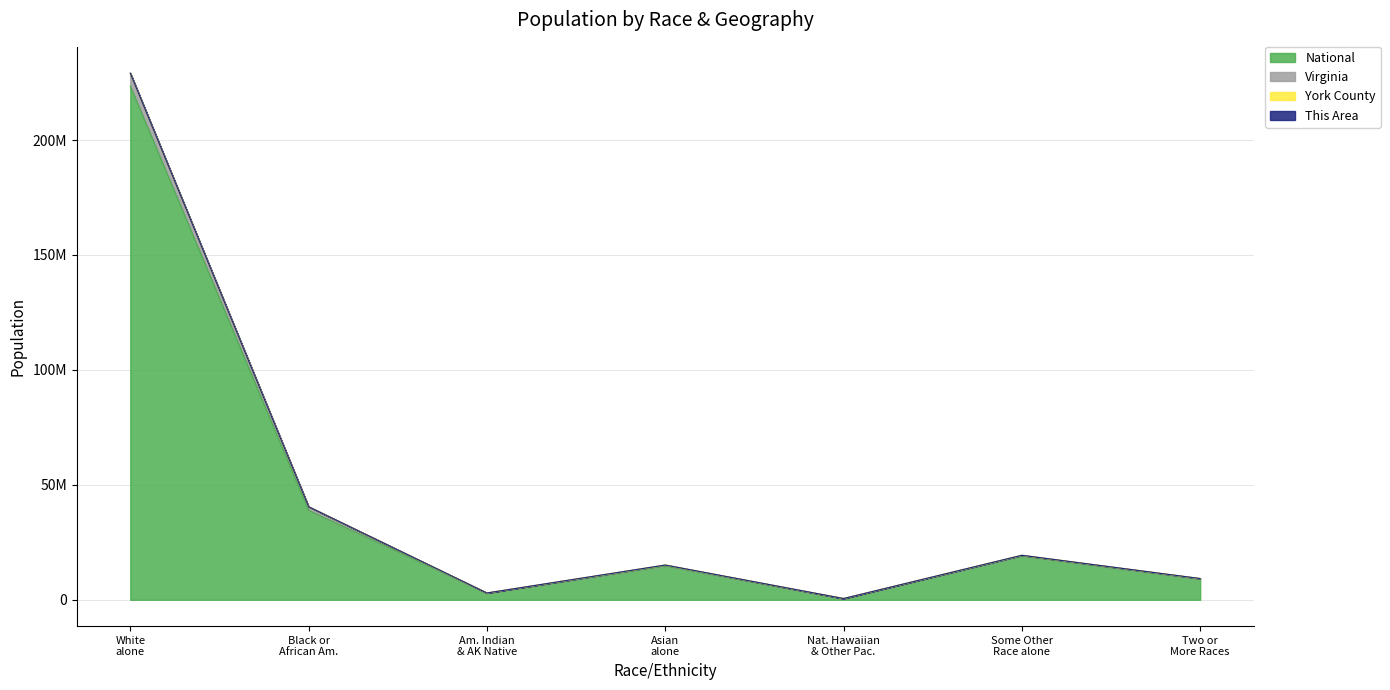

Rank the categories by This Area value from highest to lowest.

White alone, Black or African Am., Some Other Race alone, Asian alone, Two or More Races, Am. Indian & AK Native, Nat. Hawaiian & Other Pac.